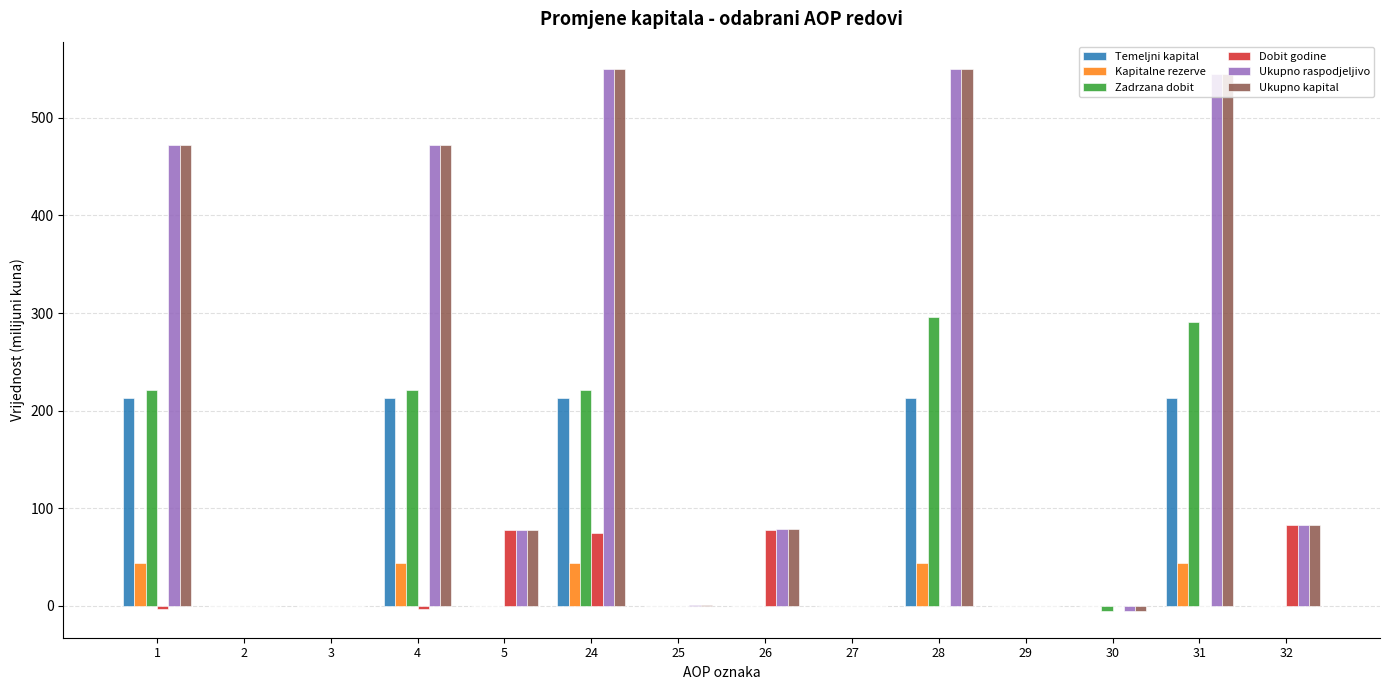

What is the total value across all series at 31?

1638.0